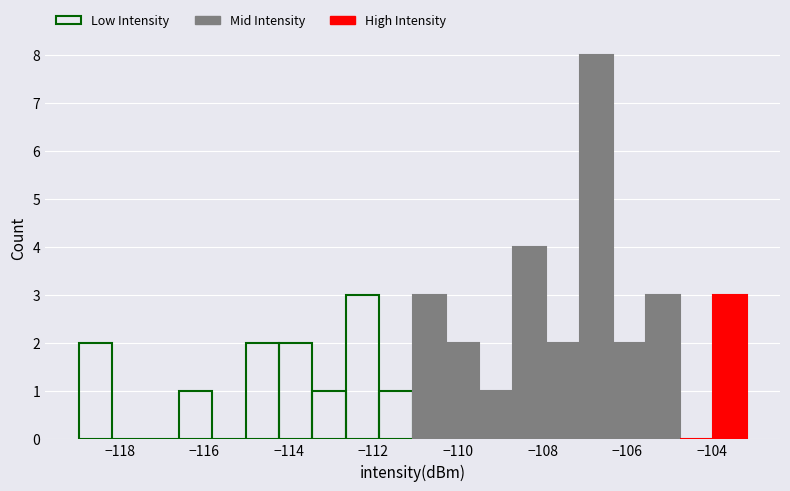

Read against the x-axis, roughly where is the centre of the tallest bar?

-106.8